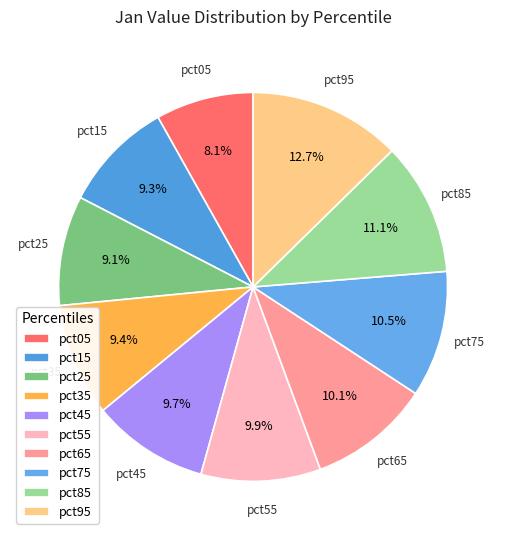

Which slice is the largest?

pct95